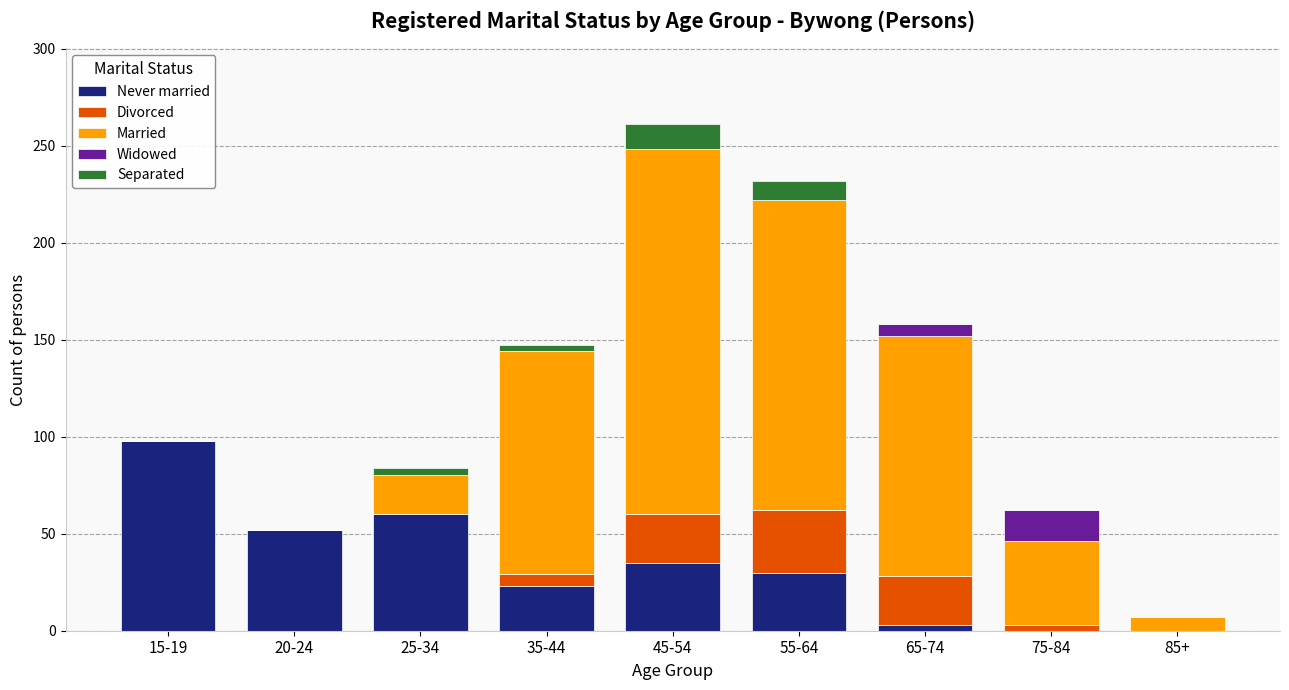

Are the bars horizontal?

No